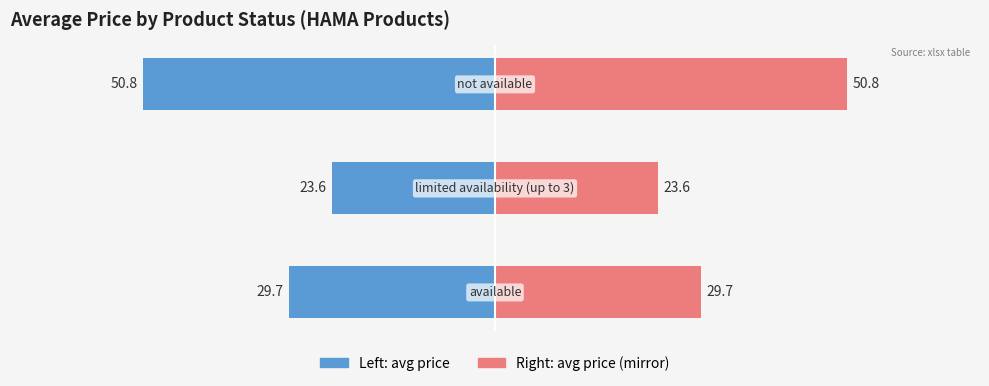

What is the value of the Left Group bar at the 1st from the left?

-29.7